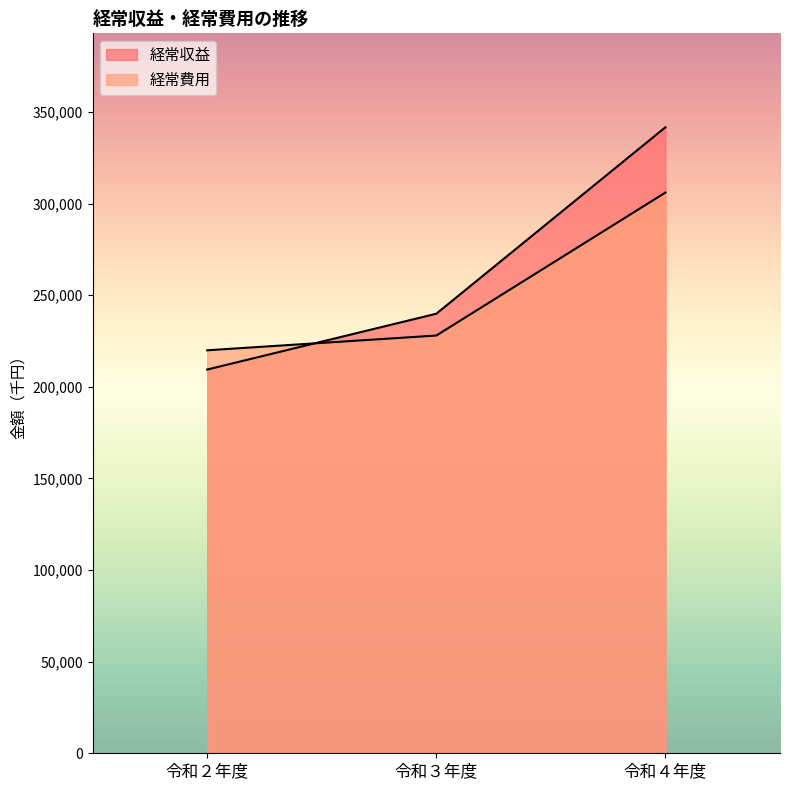

How many lines are shown in the chart?

2